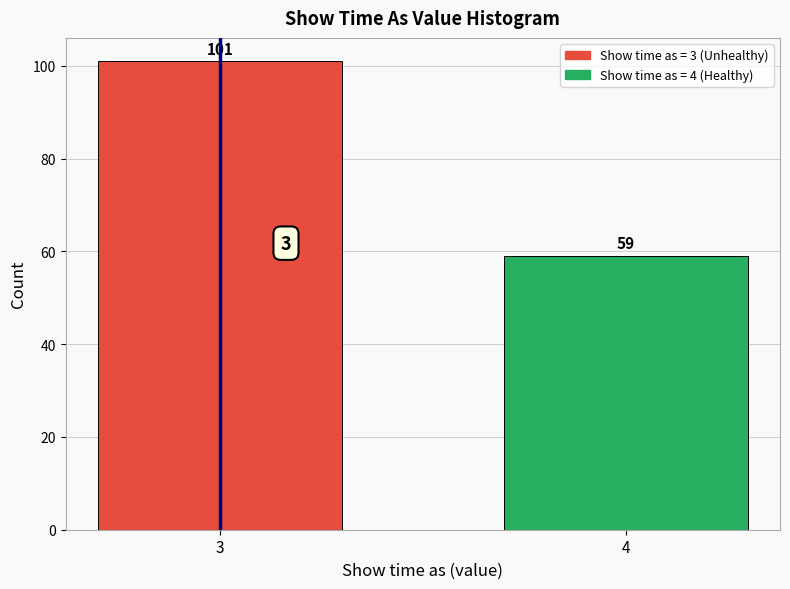

Reading left to right, extract all data points from this chart.

3=101	4=59